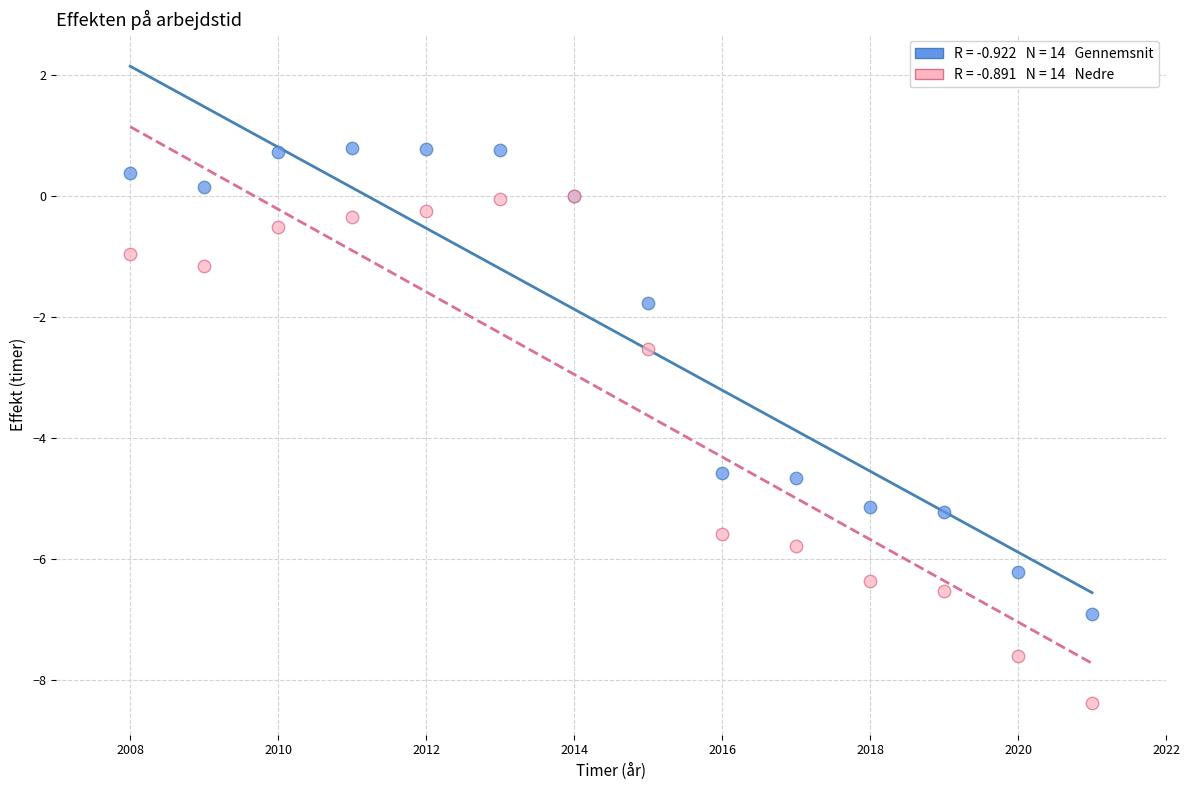

Across all series, what Y value is closest to -3?

-2.5